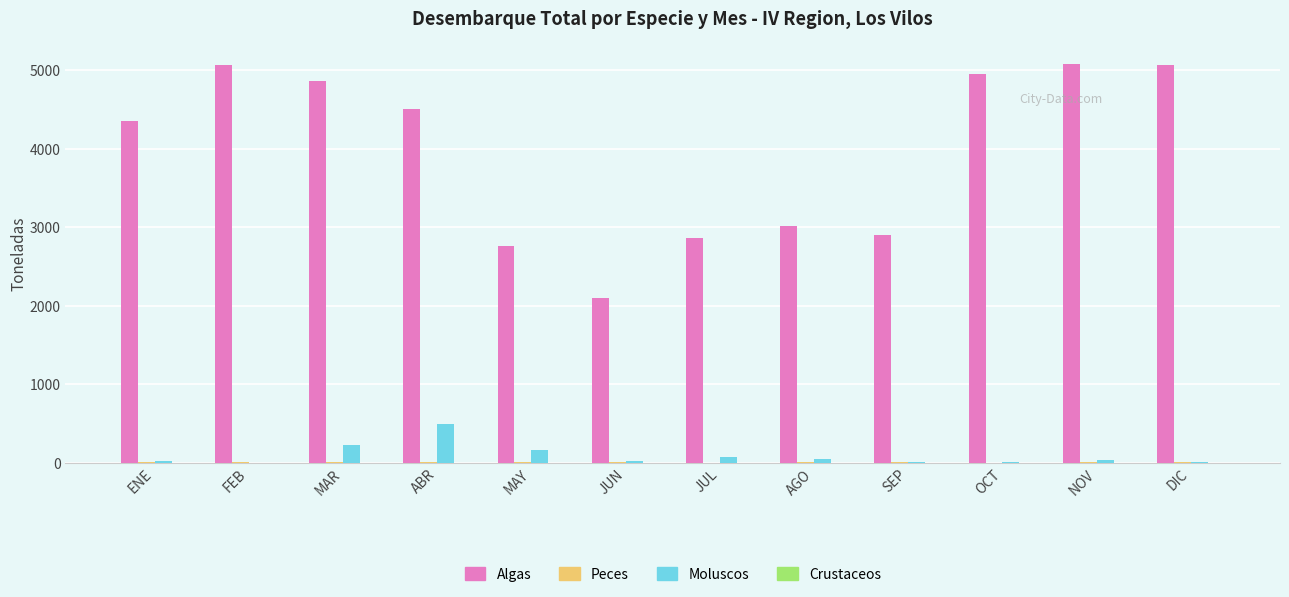

Is it true that Algas equals 5140 at JUL?

False